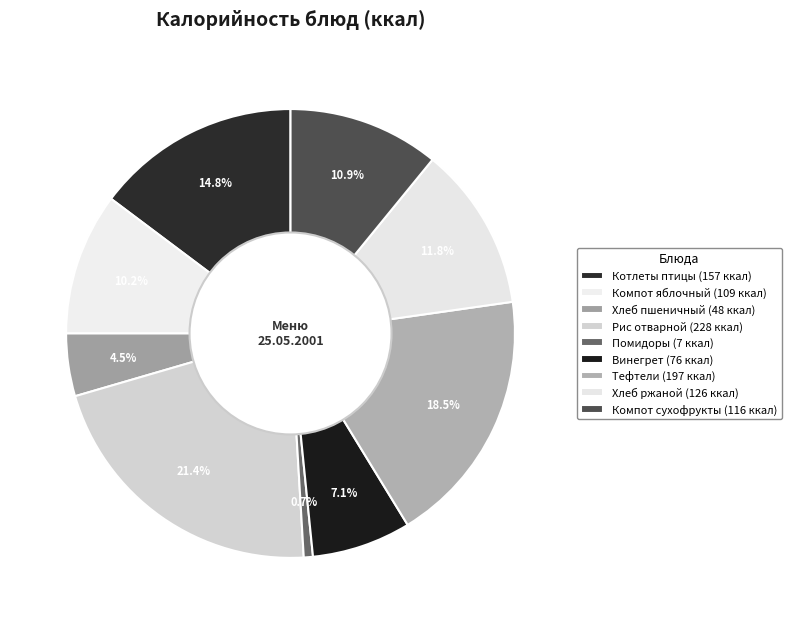

How many segments does this pie chart have?

9